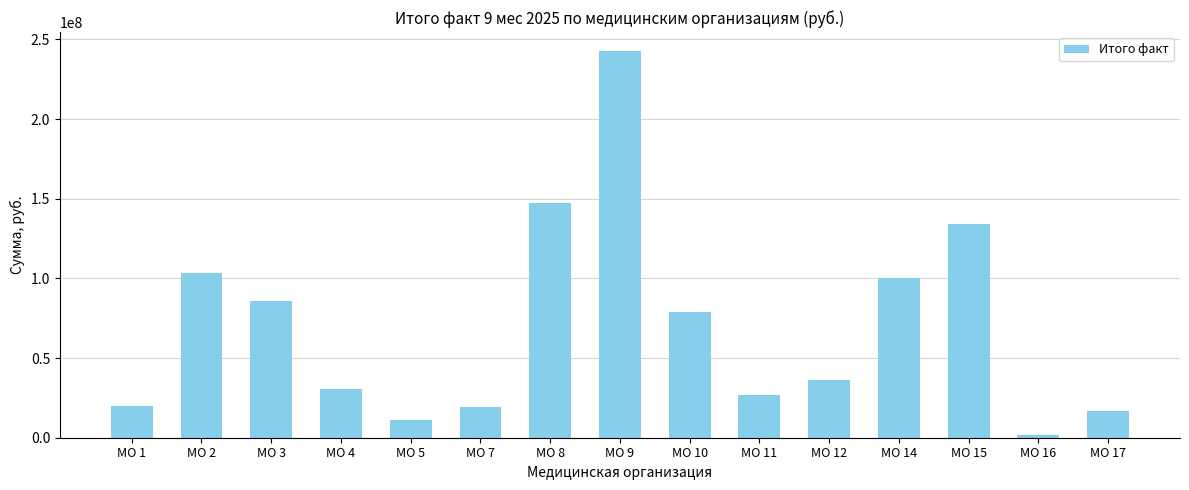

How many values are below 36218628?

7